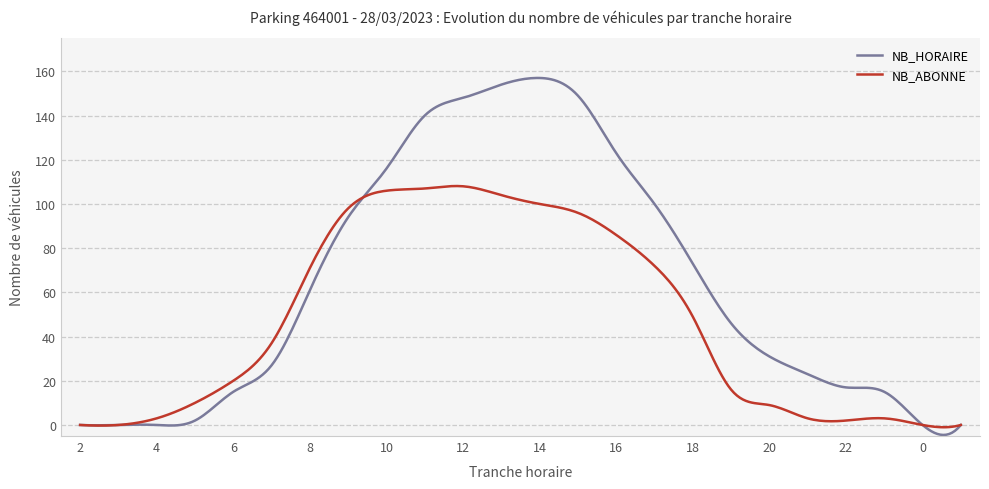

What is the greatest value displayed?

157.0